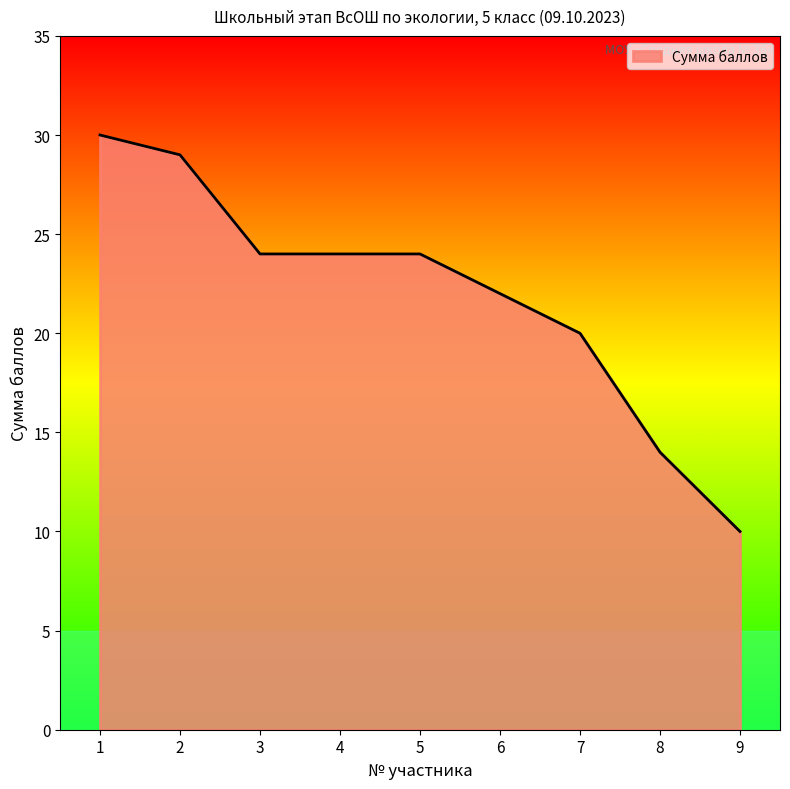

How many values are between 20 and 24?

5